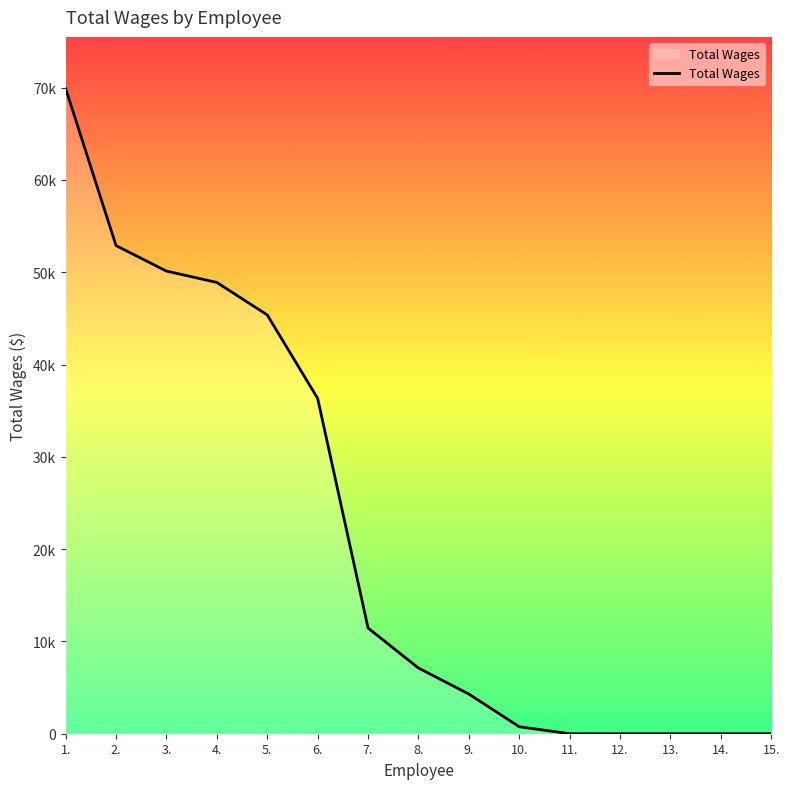

Where is the data nearest to the value 34951?

6.